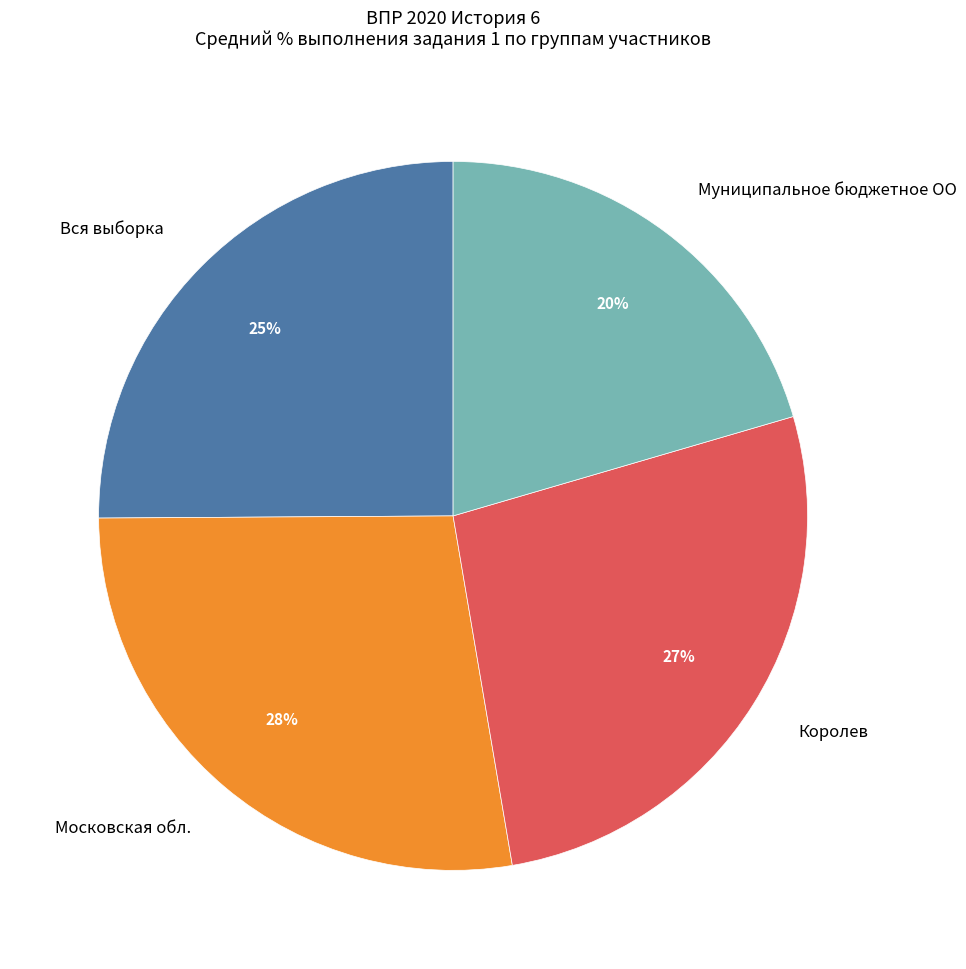

To the nearest percent, what is the average slice percentage?

25%